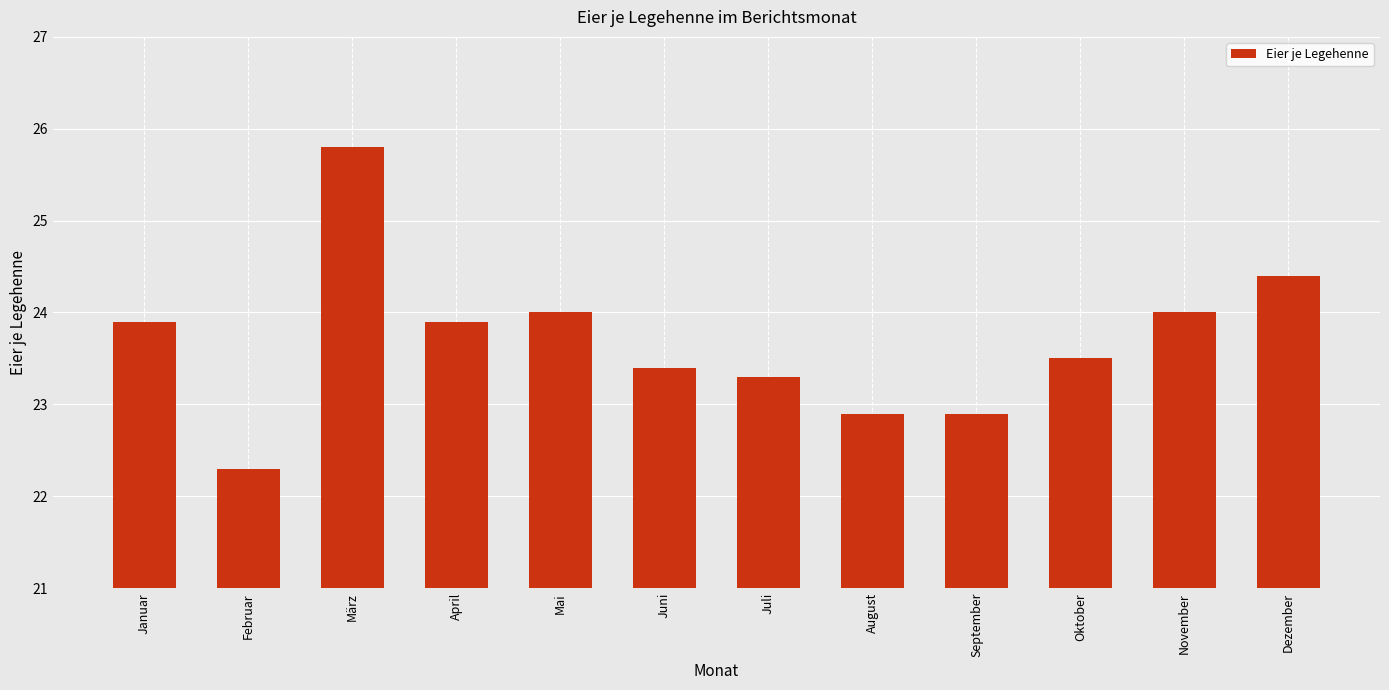

How many distinct data groups are displayed?

1